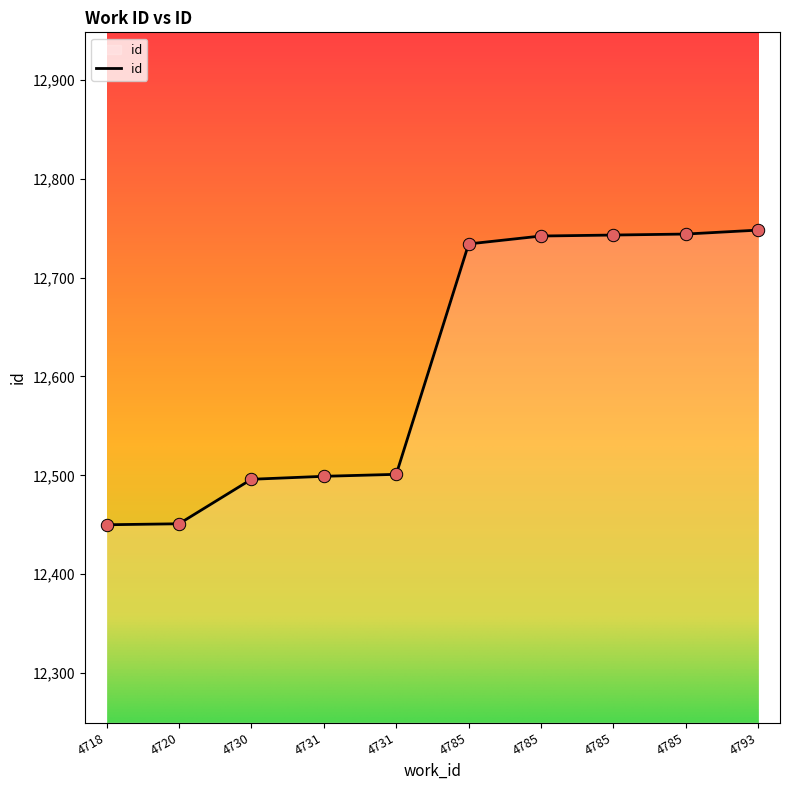

Does the chart have visible grid lines?

No